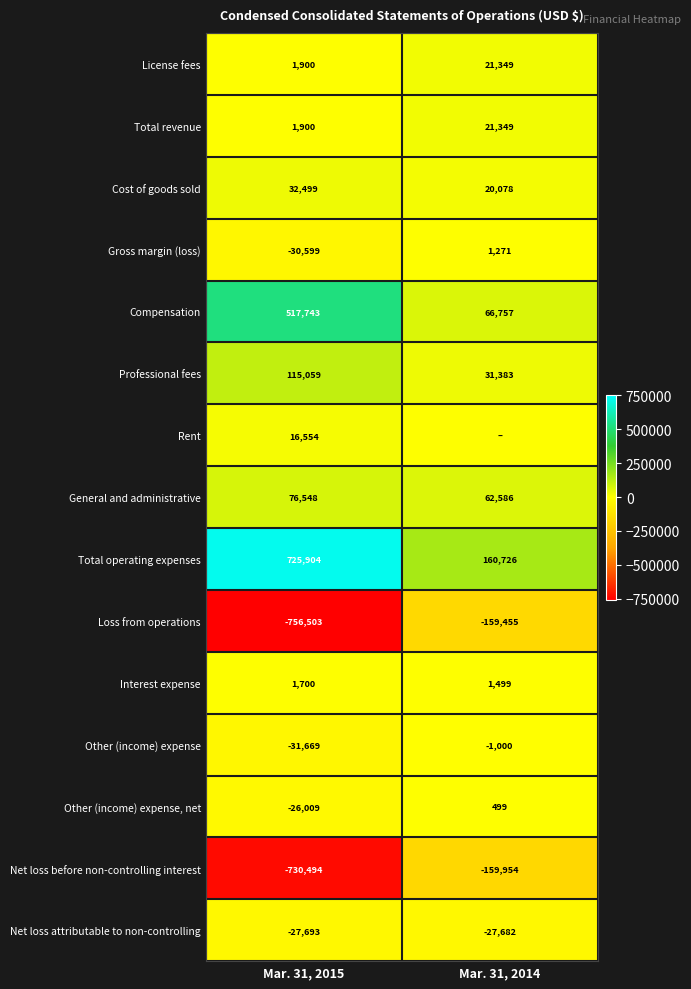

Is the value of Other (income) expense, net at Mar. 31, 2015 greater than the value of Total operating expenses at Mar. 31, 2014?

No